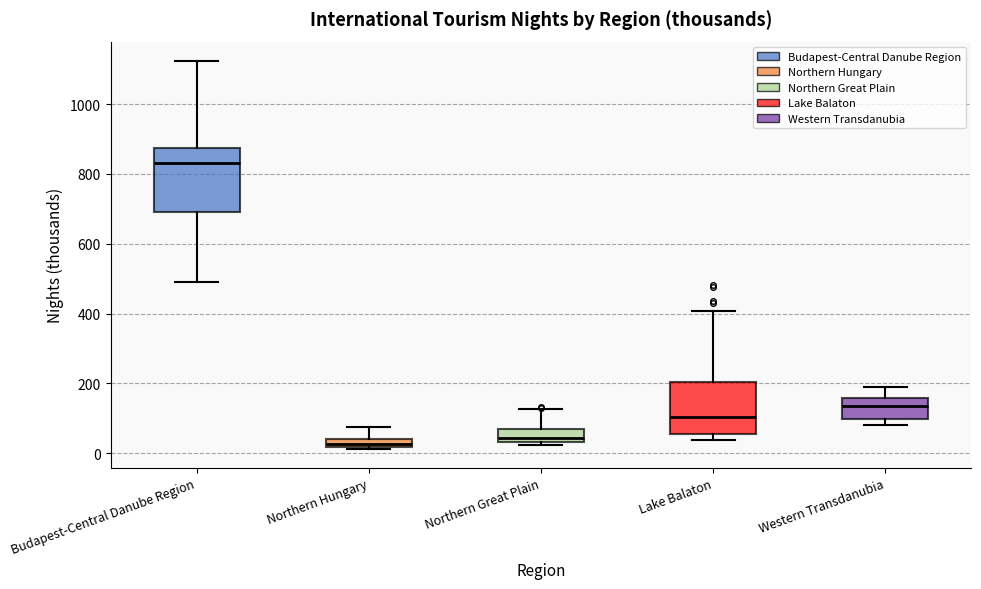

Where does the upper whisker of the box for Western Transdanubia end on the y-axis? The values are not printed on the chart, so give them approximately, as read against the axis.

200